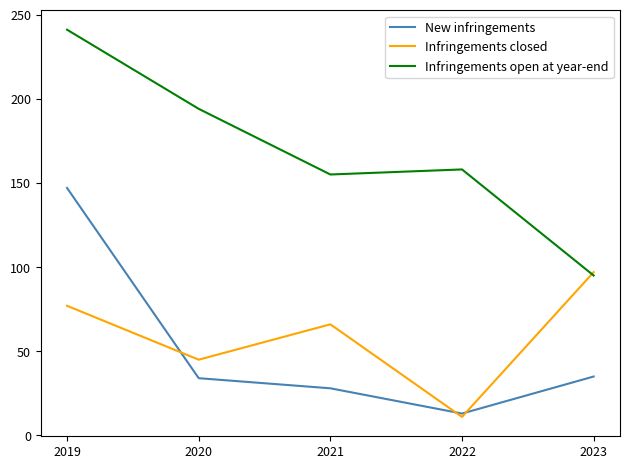

What is the sum of the New infringements values at 2023 and 2021?

63